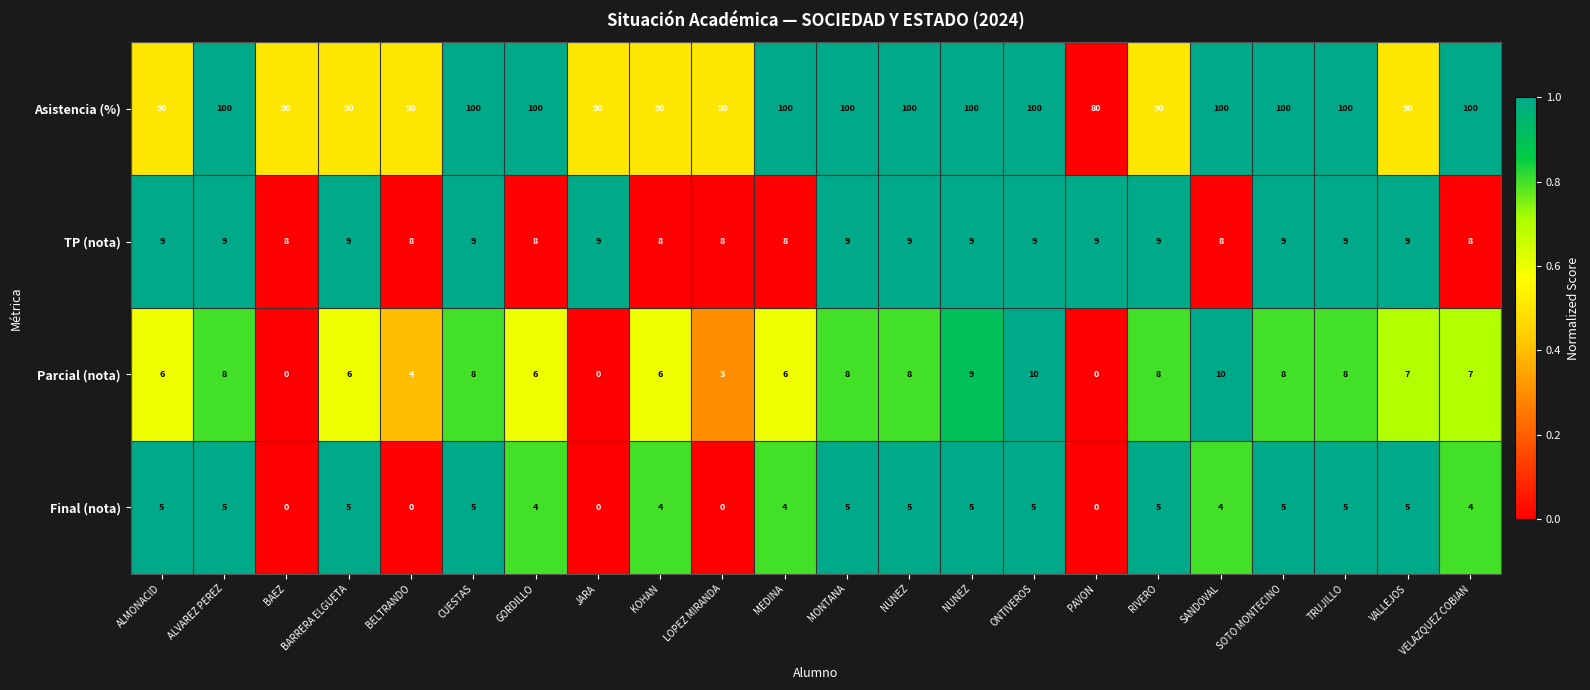

How many series are shown in this chart?

4